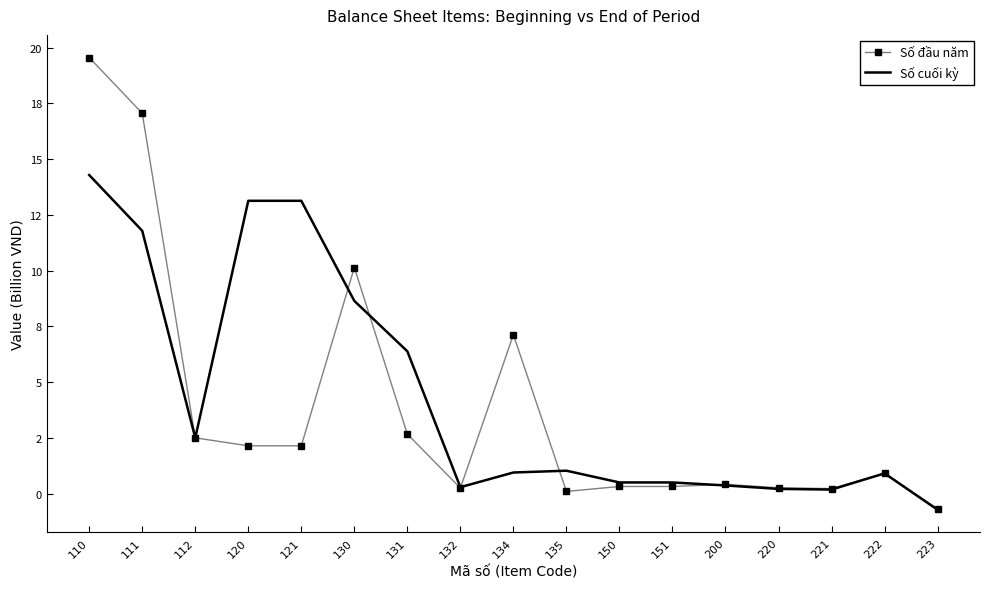

True or false: Số cuối kỳ has a value of 0.9 at 222.

True